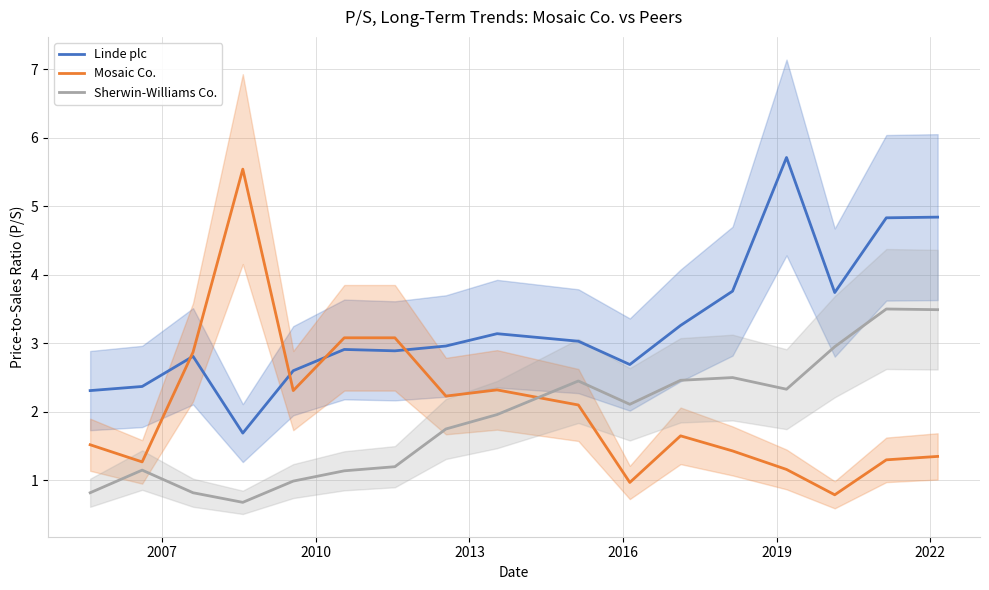

What is the minimum value shown in the chart?

0.7